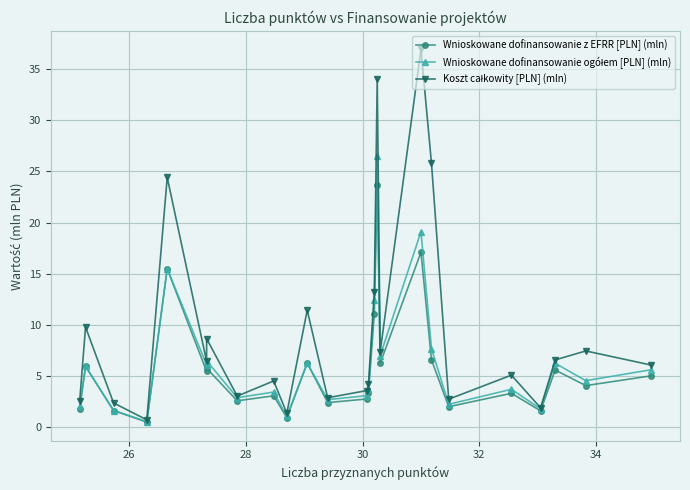

Does the chart display data point markers on the line(s)?

Yes